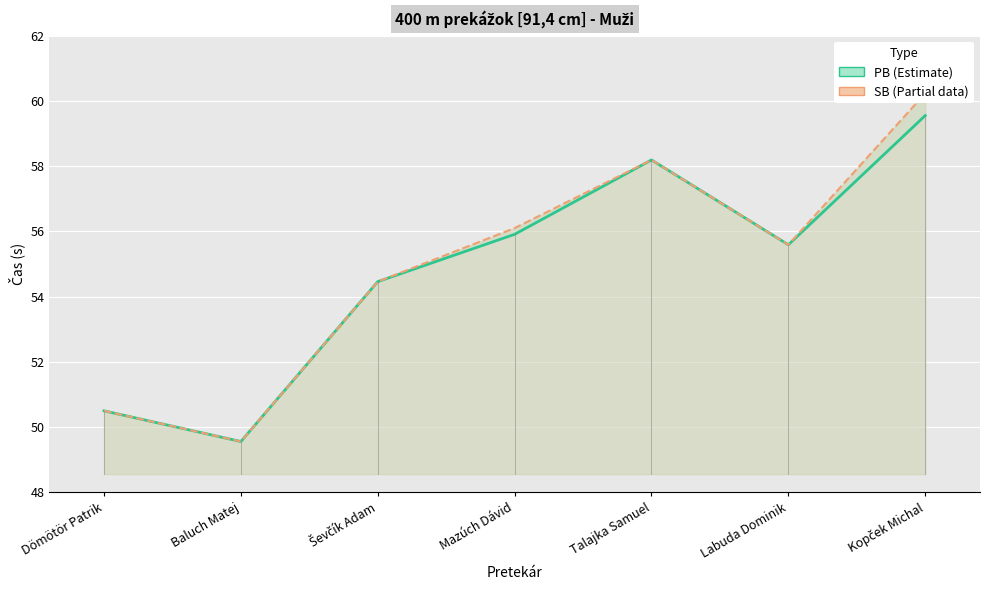

Count the number of data series in this chart.

2